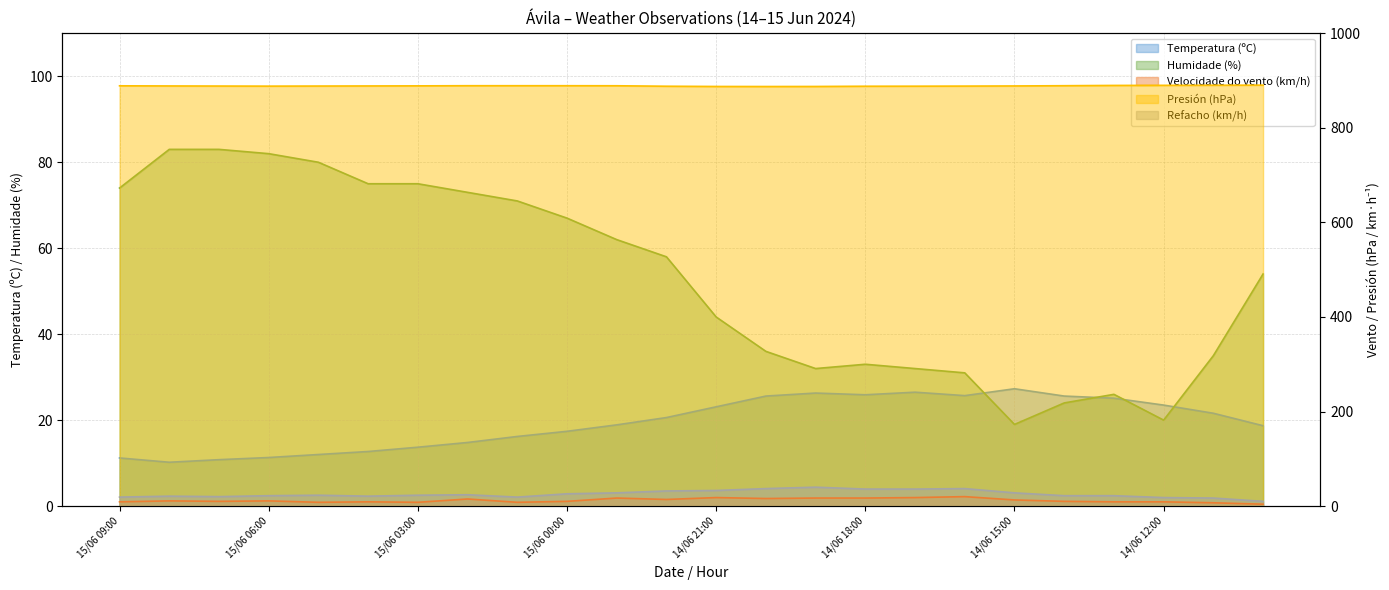

At which label does Refacho (km/h) first exceed 23?

15/06 02:00